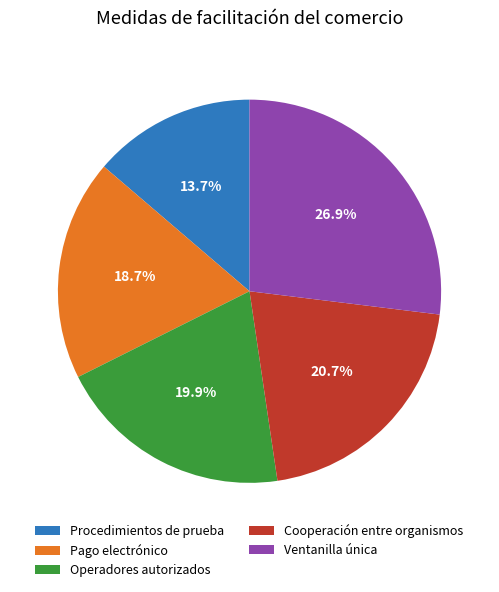

Does Operadores autorizados account for over 50% of the chart?

No